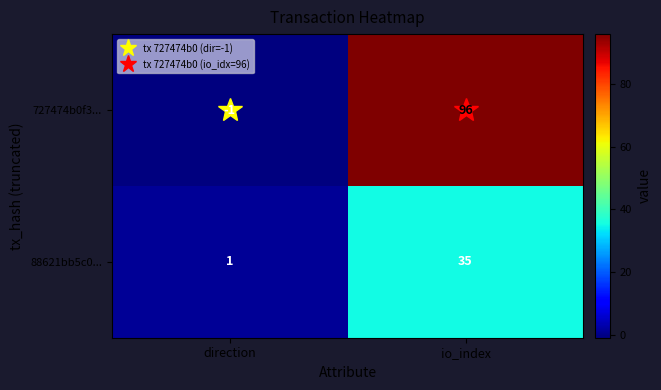

Which series changed the most between direction and io_index?

727474b0f3...